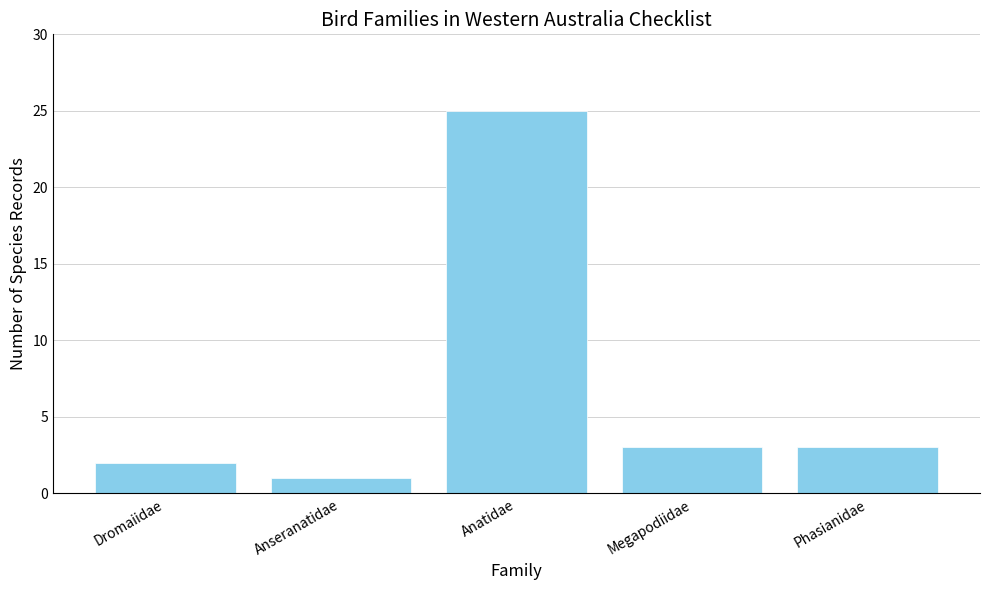

What is the difference between the maximum and second lowest values?

23